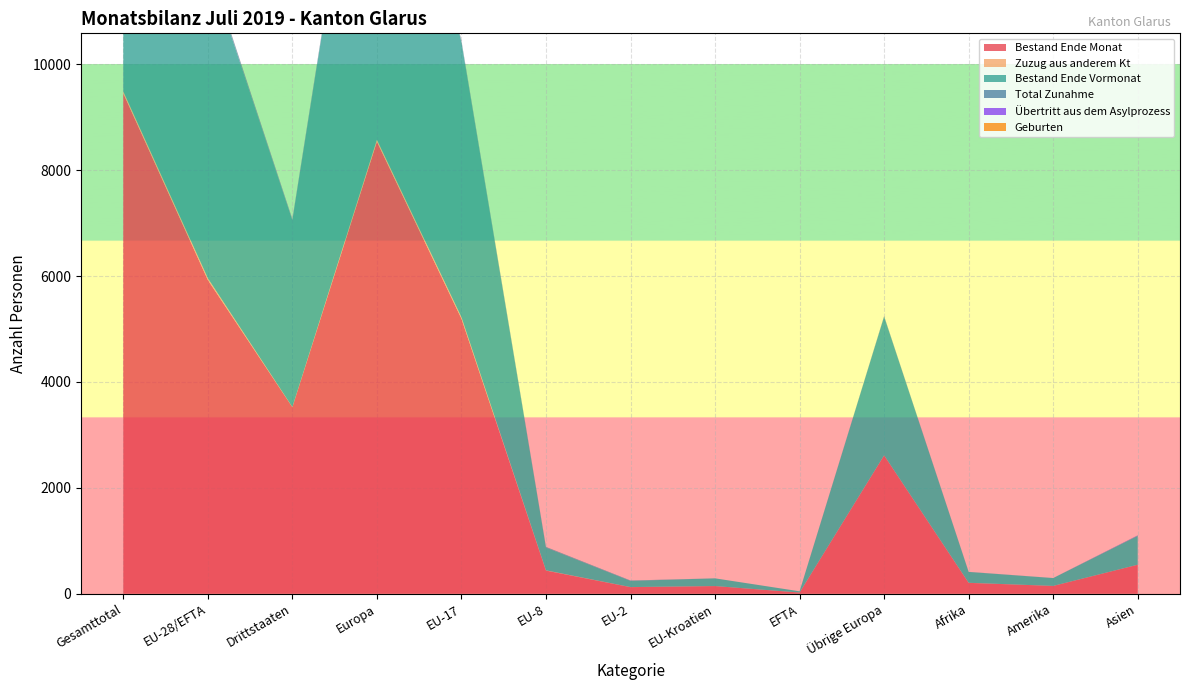

Reading left to right, transcribe all the data shown in this chart.

Bestand Ende Monat: Gesamttotal=9449	EU-28/EFTA=5925	Drittstaaten=3524	Europa=8538	EU-17=5194	EU-8=438	EU-2=125	EU-Kroatien=145	EFTA=23	Übrige Europa=2613	Afrika=206	Amerika=148	Asien=548
Zuzug aus anderem Kt: Gesamttotal=36	EU-28/EFTA=34	Drittstaaten=2	Europa=35	EU-17=29	EU-8=4	EU-2=1	EU-Kroatien=0	EFTA=0	Übrige Europa=1	Afrika=1	Amerika=0	Asien=0
Bestand Ende Vormonat: Gesamttotal=9432	EU-28/EFTA=5906	Drittstaaten=3526	Europa=8525	EU-17=5189	EU-8=431	EU-2=117	EU-Kroatien=146	EFTA=23	Übrige Europa=2619	Afrika=205	Amerika=148	Asien=545
Total Zunahme: Gesamttotal=63	EU-28/EFTA=47	Drittstaaten=16	Europa=54	EU-17=29	EU-8=11	EU-2=7	EU-Kroatien=0	EFTA=0	Übrige Europa=7	Afrika=2	Amerika=1	Asien=6
Übertritt aus dem Asylprozess: Gesamttotal=5	EU-28/EFTA=0	Drittstaaten=5	Europa=1	EU-17=0	EU-8=0	EU-2=0	EU-Kroatien=0	EFTA=0	Übrige Europa=1	Afrika=0	Amerika=0	Asien=4
Geburten: Gesamttotal=8	EU-28/EFTA=5	Drittstaaten=3	Europa=7	EU-17=4	EU-8=1	EU-2=0	EU-Kroatien=0	EFTA=0	Übrige Europa=2	Afrika=0	Amerika=0	Asien=1